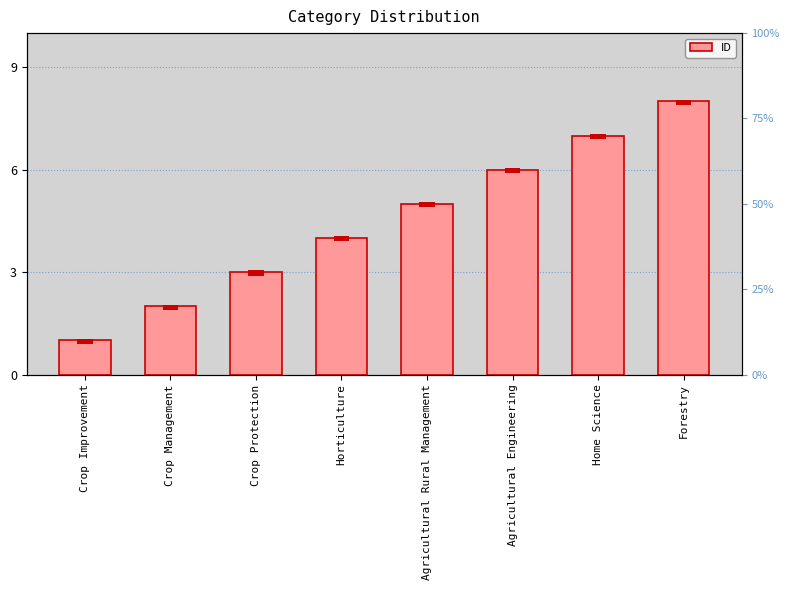

The chart shows a value of 6 at Horticulture. True or false?

False